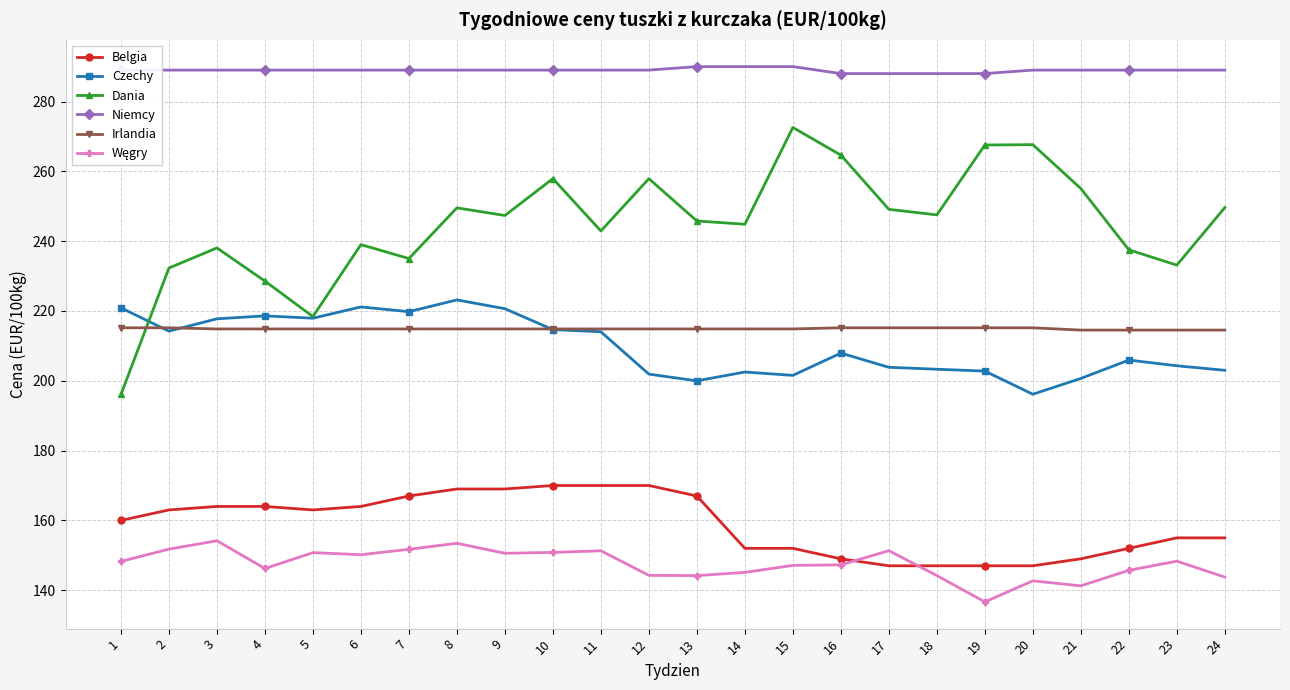

What is the approximate value of Belgia at 22?

152.0